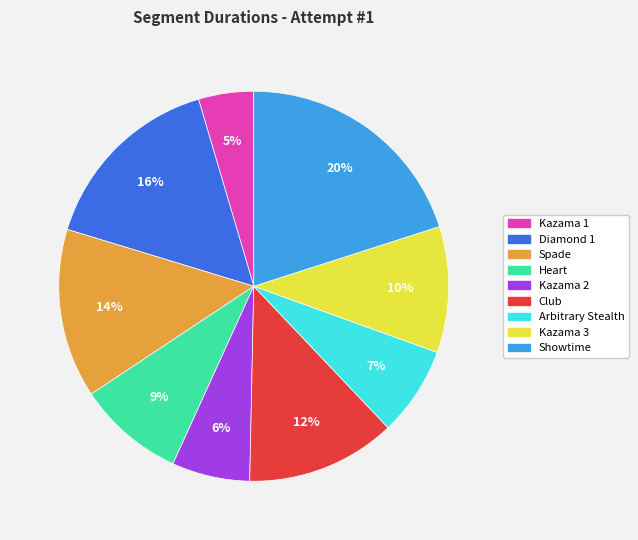

What percentage is the Club slice, to the nearest percent?

12%